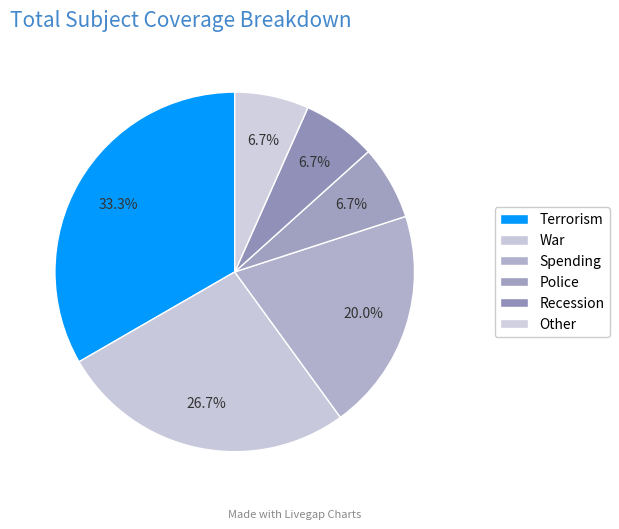

How much of the chart is everything except Other?

93.3%